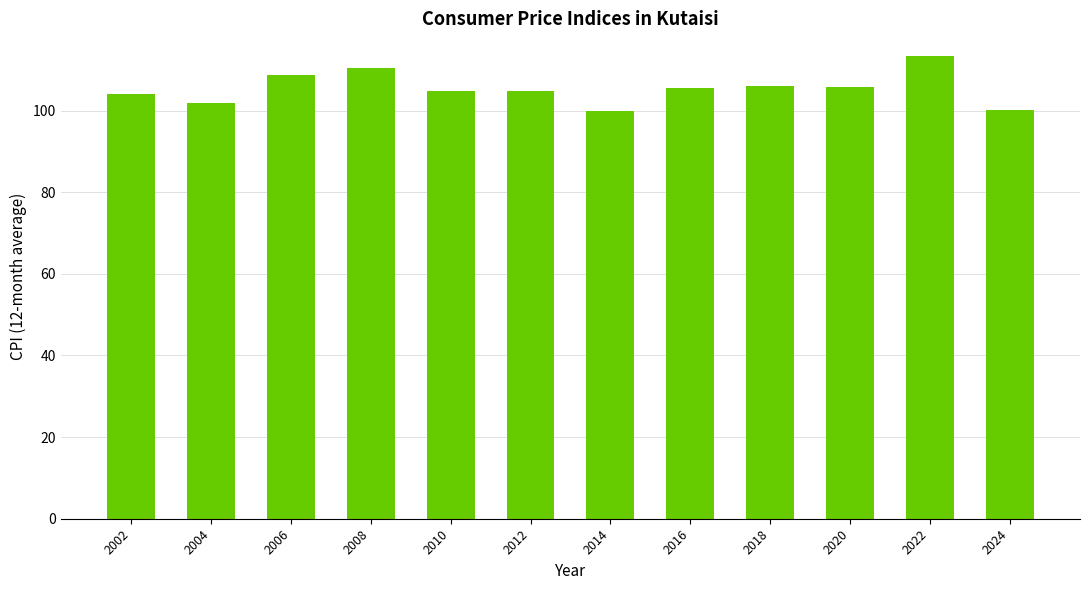

What is the value of the 9th bar from the left?

106.0